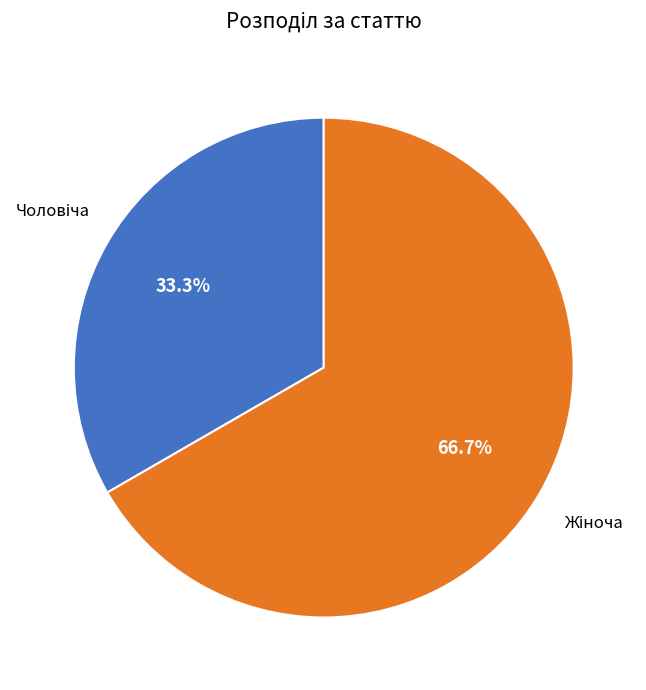

Is there any slice that represents more than half of the pie?

Yes